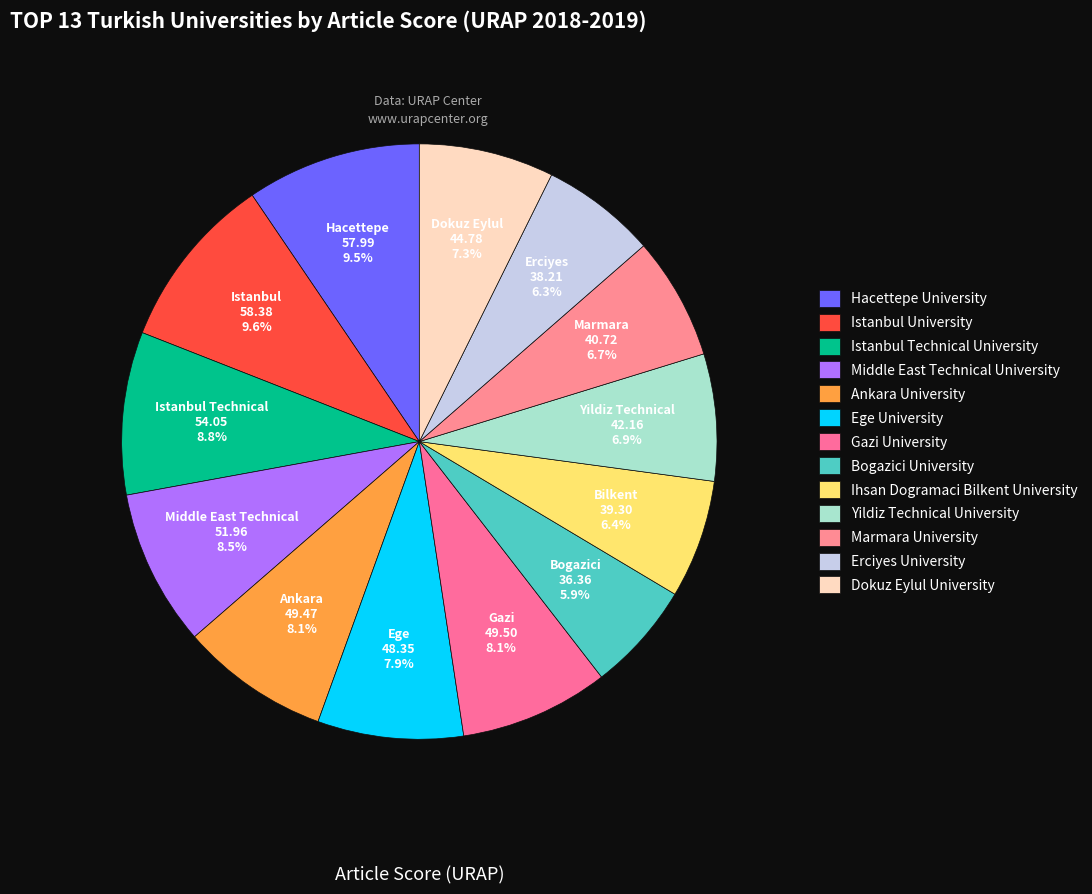

Does any single category account for the majority?

No